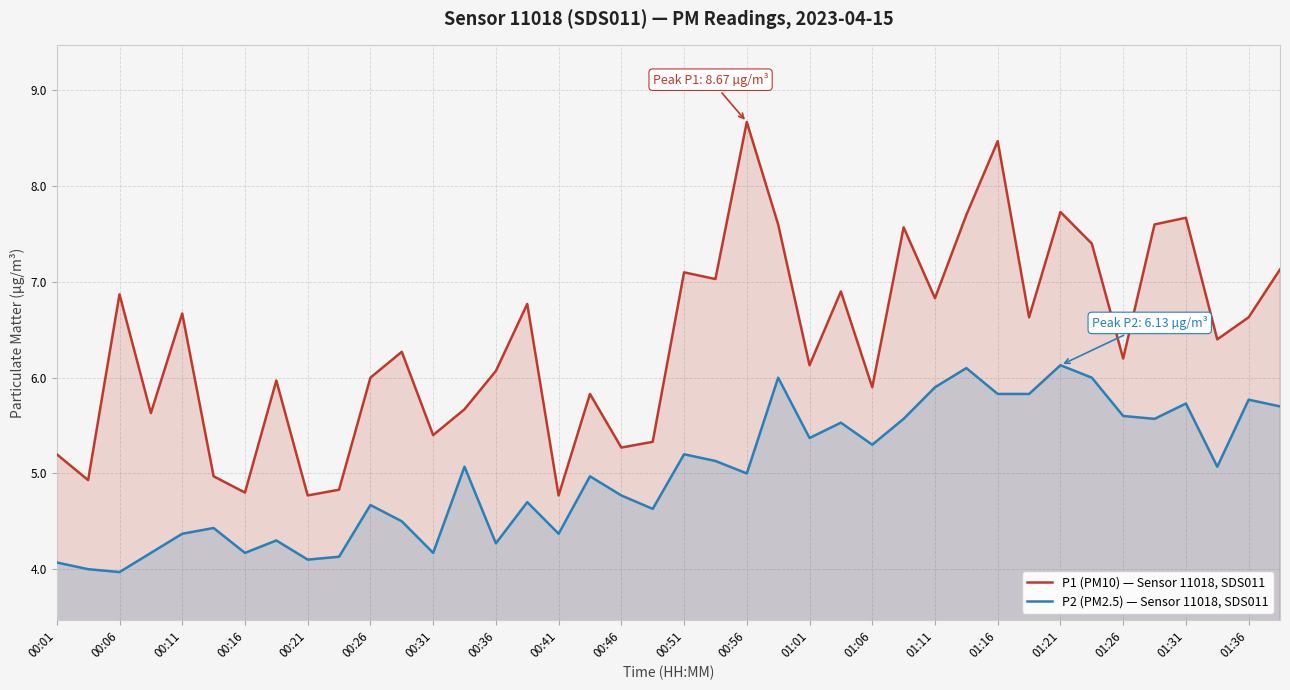

True or false: P1 (PM10) — Sensor 11018, SDS011 and P2 (PM2.5) — Sensor 11018, SDS011 cross at least once.

False